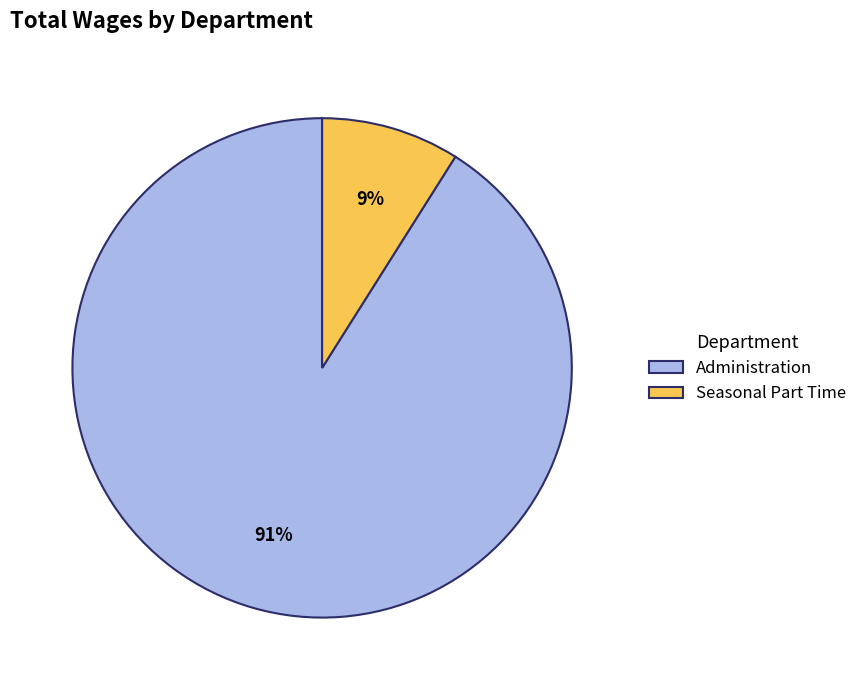

To the nearest percent, what is the combined percentage of Seasonal Part Time and Administration?

100%